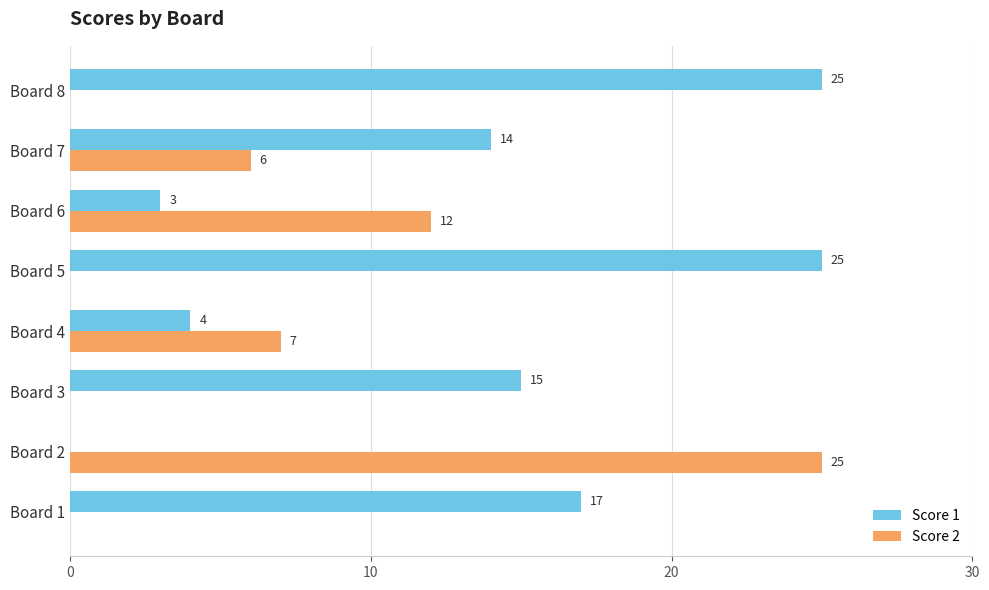

Read the Score 2 value at Board 6.

12